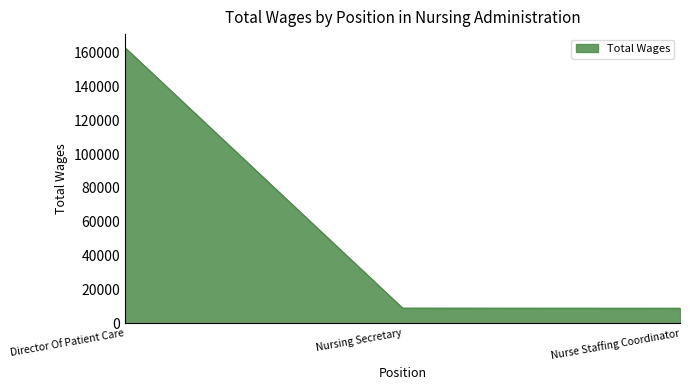

Is it true that the value at Nursing Secretary is 8938?

True